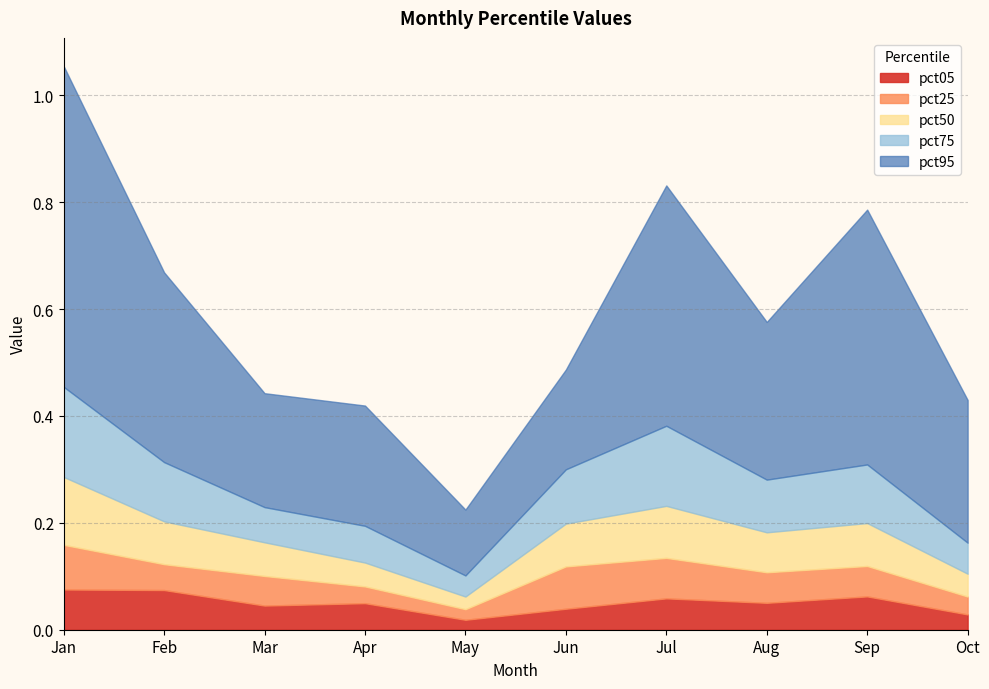

Reading right to left, what are all the values shown in this chart?

pct05: Oct=0.0	Sep=0.1	Aug=0.1	Jul=0.1	Jun=0.0	May=0.0	Apr=0.0	Mar=0.0	Feb=0.1	Jan=0.1
pct25: Oct=0.0	Sep=0.1	Aug=0.1	Jul=0.1	Jun=0.1	May=0.0	Apr=0.0	Mar=0.1	Feb=0.0	Jan=0.1
pct50: Oct=0.0	Sep=0.1	Aug=0.1	Jul=0.1	Jun=0.1	May=0.0	Apr=0.0	Mar=0.1	Feb=0.1	Jan=0.1
pct75: Oct=0.1	Sep=0.1	Aug=0.1	Jul=0.1	Jun=0.1	May=0.0	Apr=0.1	Mar=0.1	Feb=0.1	Jan=0.2
pct95: Oct=0.3	Sep=0.5	Aug=0.3	Jul=0.4	Jun=0.2	May=0.1	Apr=0.2	Mar=0.2	Feb=0.4	Jan=0.6